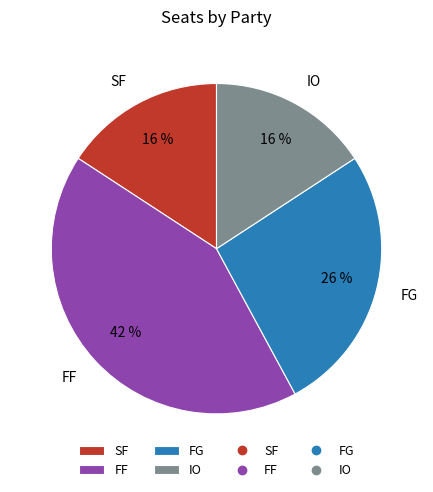

To the nearest percent, what is the difference between the largest and smallest slice percentages?

26%